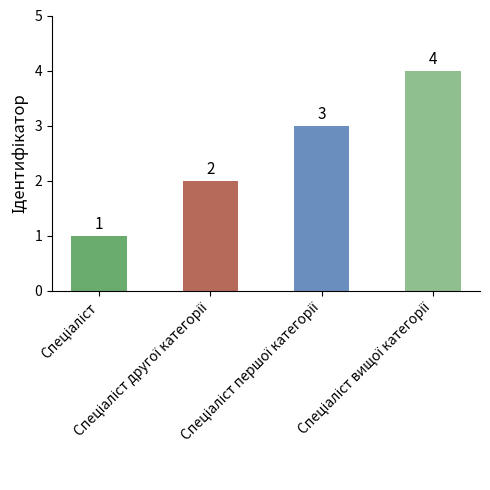

What is the value of the 2nd bar from the left?

2